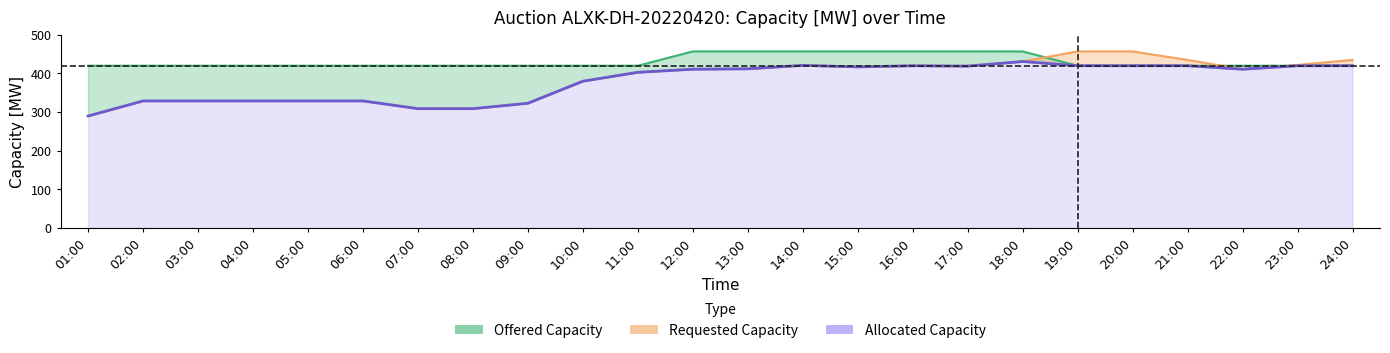

At which label does allocated first exceed 411?

13:00